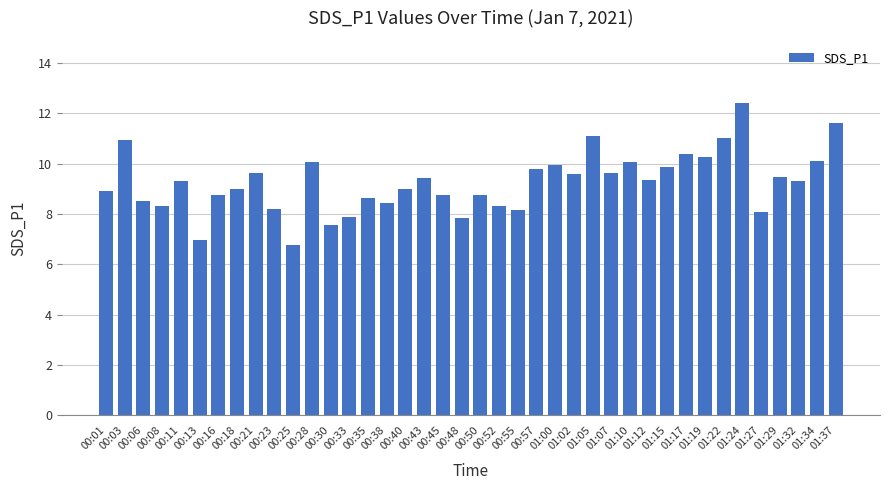

At which label does the data first exceed 9?

00:03